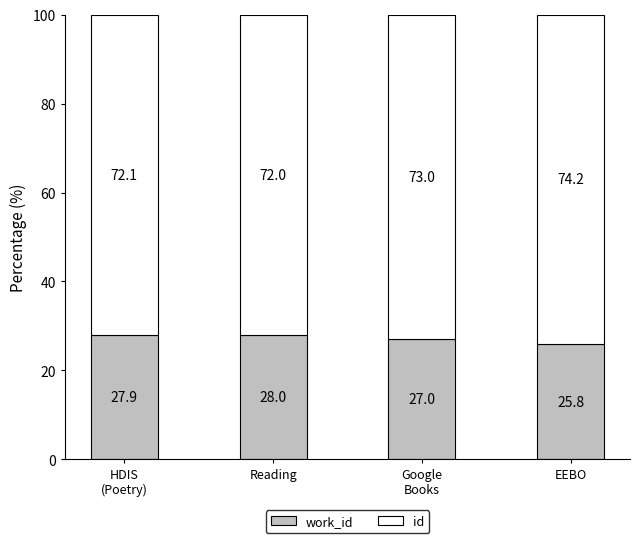

What are all the series names shown in the legend?

work_id, id